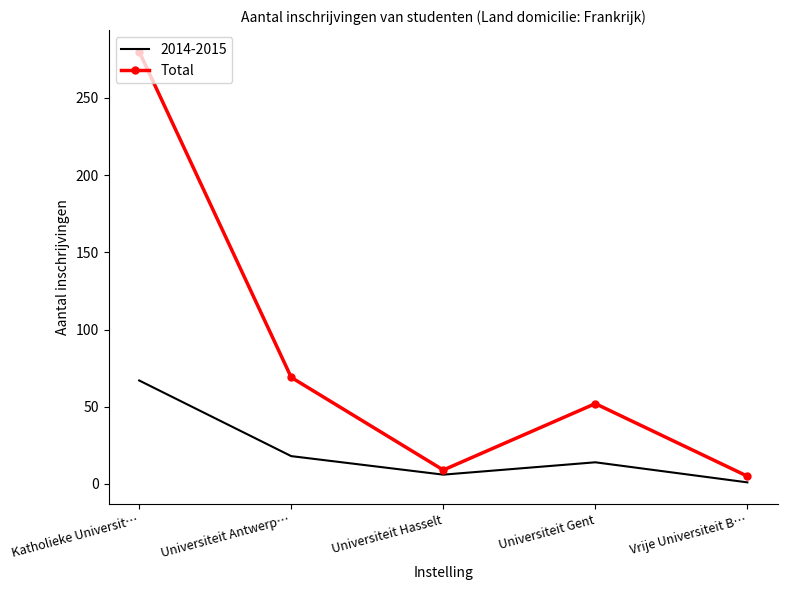

Count the number of data series in this chart.

2